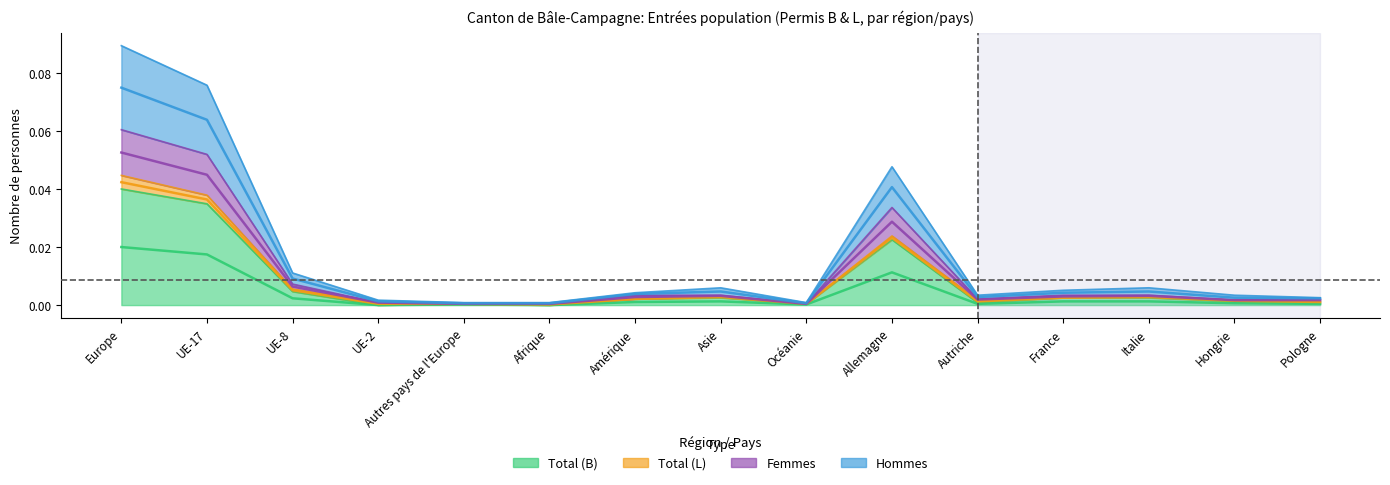

Rank the categories by Total (B) value from highest to lowest.

Europe, UE-17, Allemagne, UE-8, Asie, France, Italie, Amérique, Hongrie, Autriche, Pologne, Autres pays de l'Europe, Océanie, UE-2, Afrique